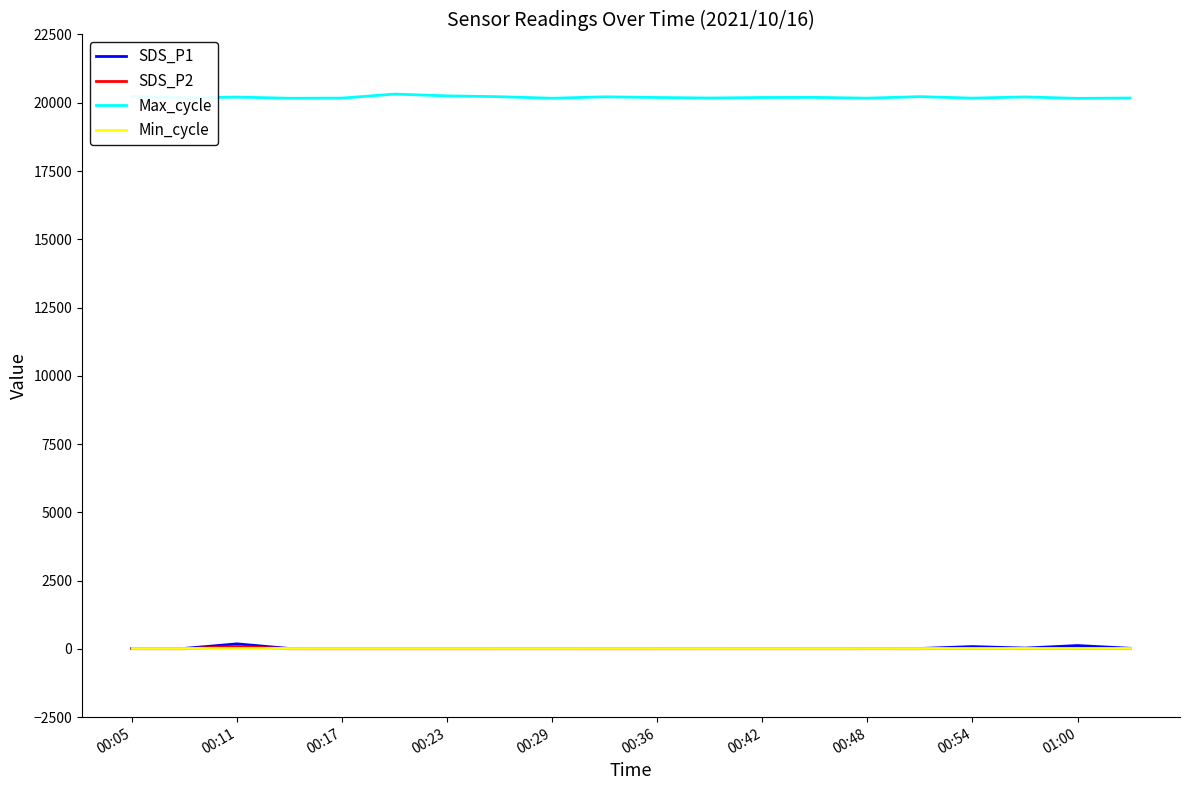

Which series has the largest total across all categories?

Max_cycle